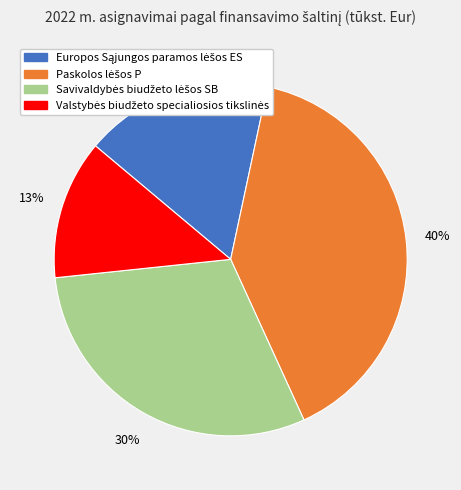

Does any single category account for the majority?

No